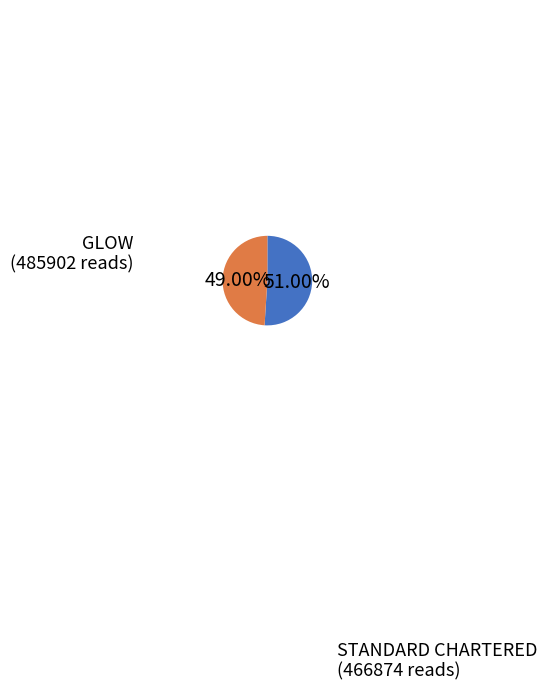

Approximately how many times larger is the value at STANDARD CHARTERED compared to GLOW?

1.0